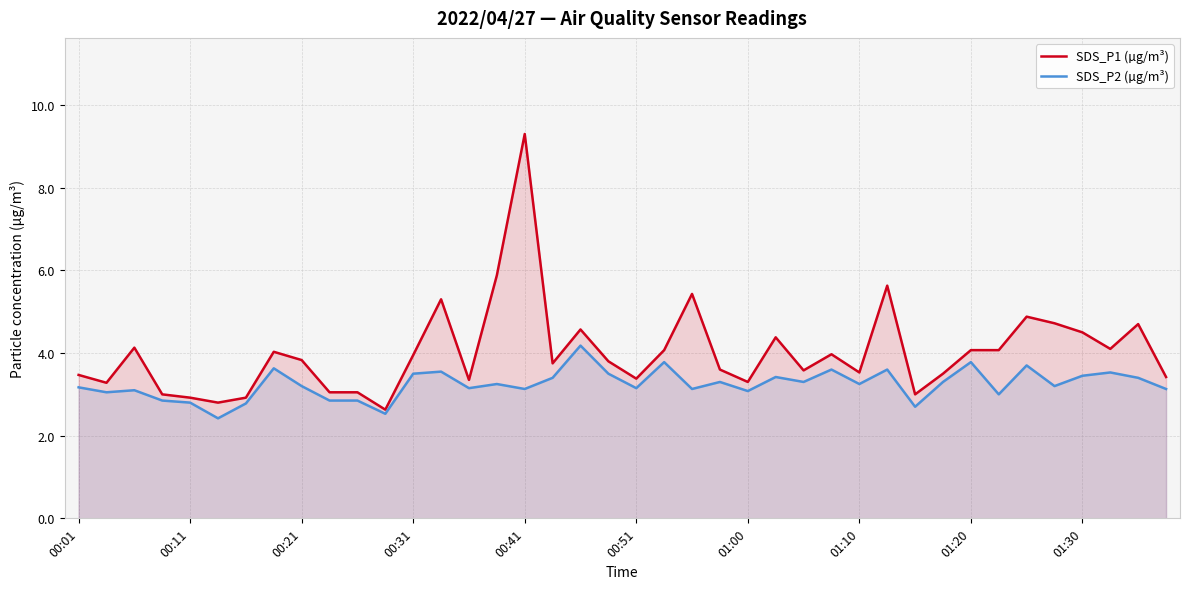

What is the spread (max minus min) of values at 00:51?

0.2